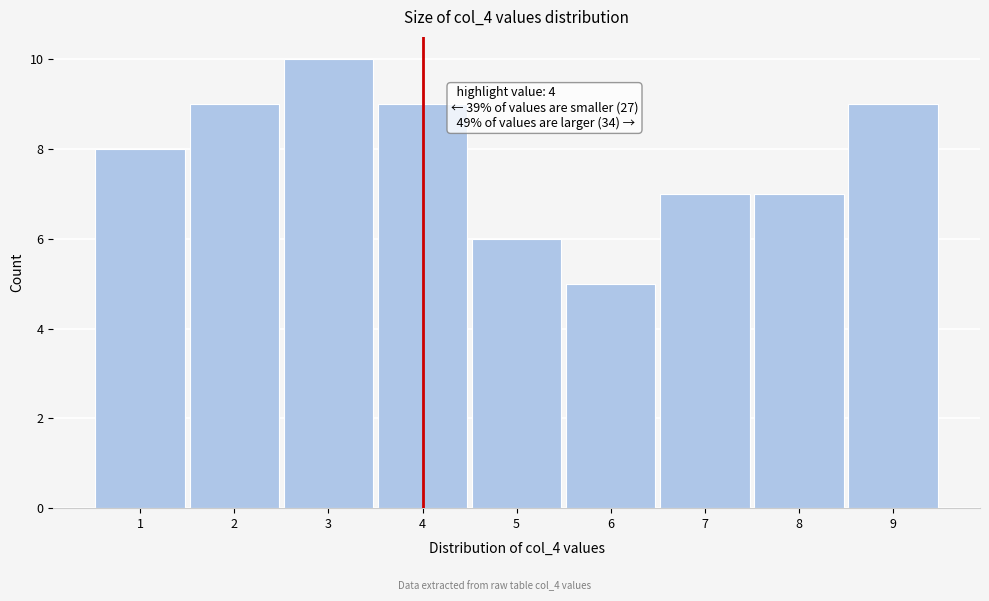

Which range on the x-axis has the tallest bar?

2.5 to 3.5